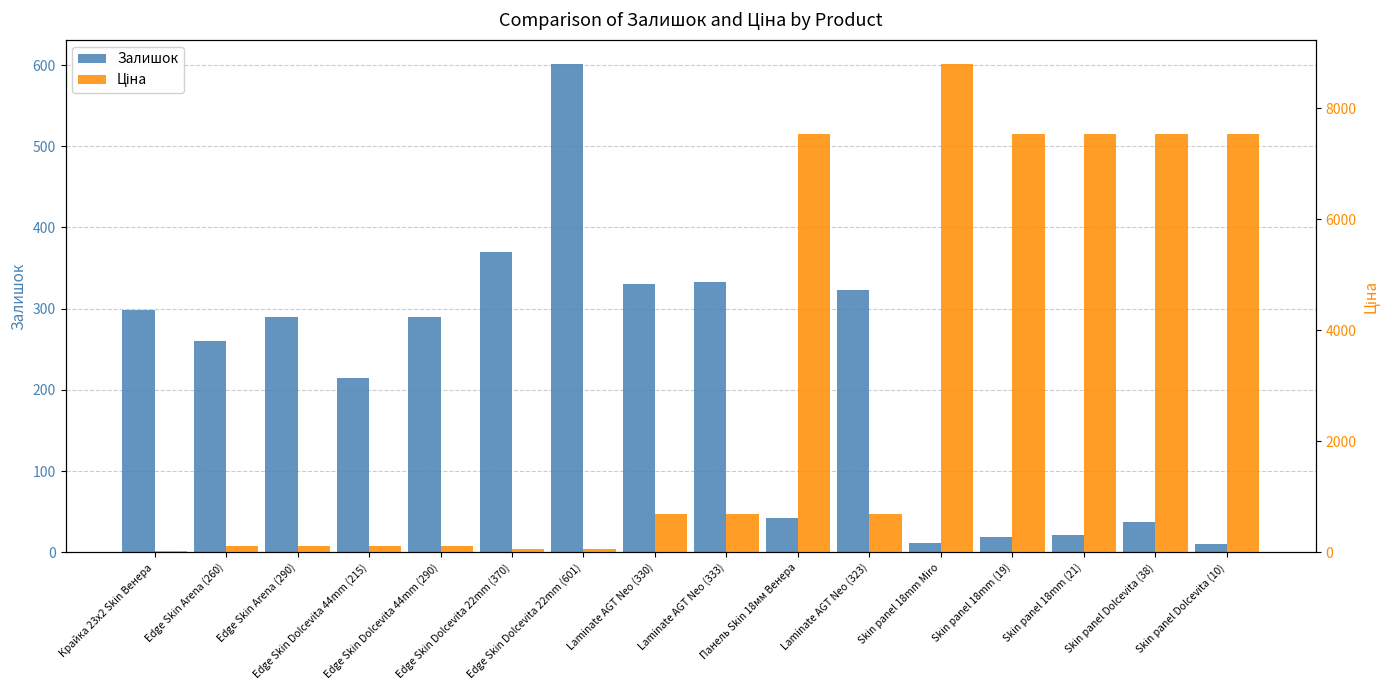

At which category is the sum across all series the highest?

Skin panel 18mm Miro